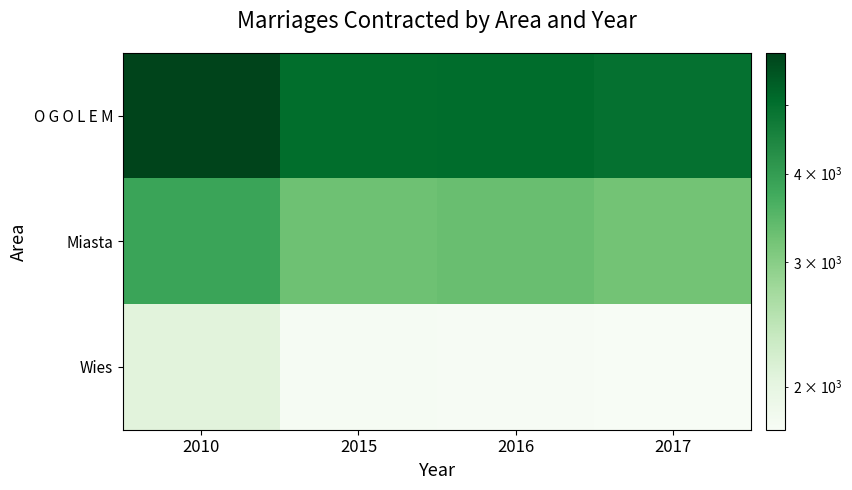

How many categories are shown in the chart?

4